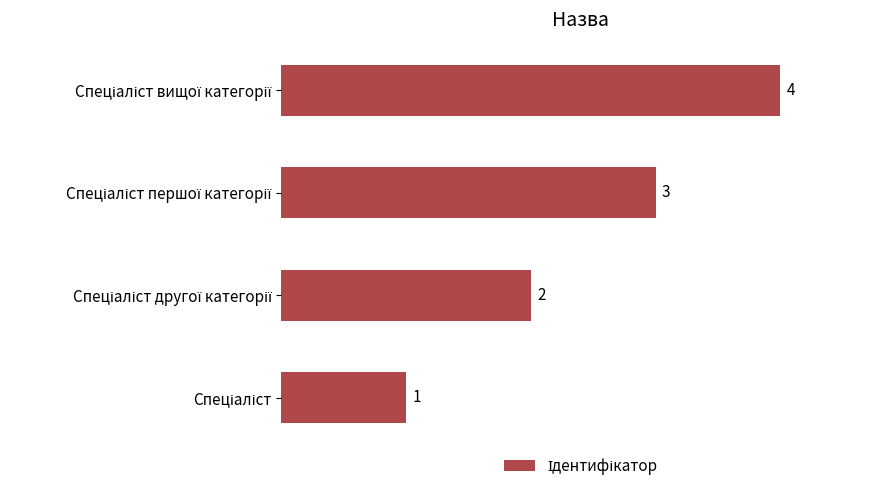

Count the values in the range 2 to 4.

3